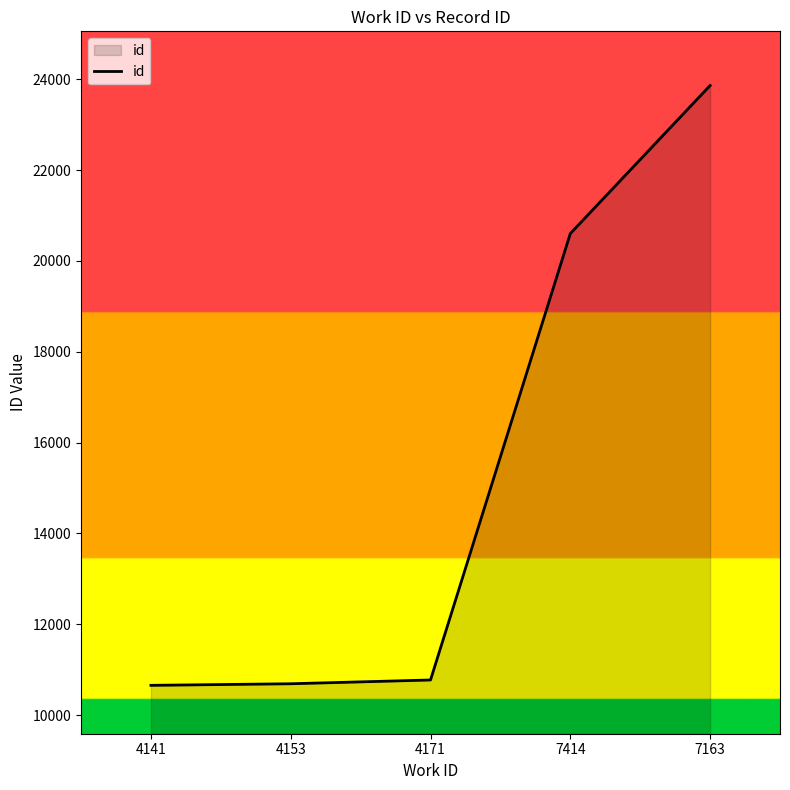

Does the chart display data point markers on the line(s)?

No